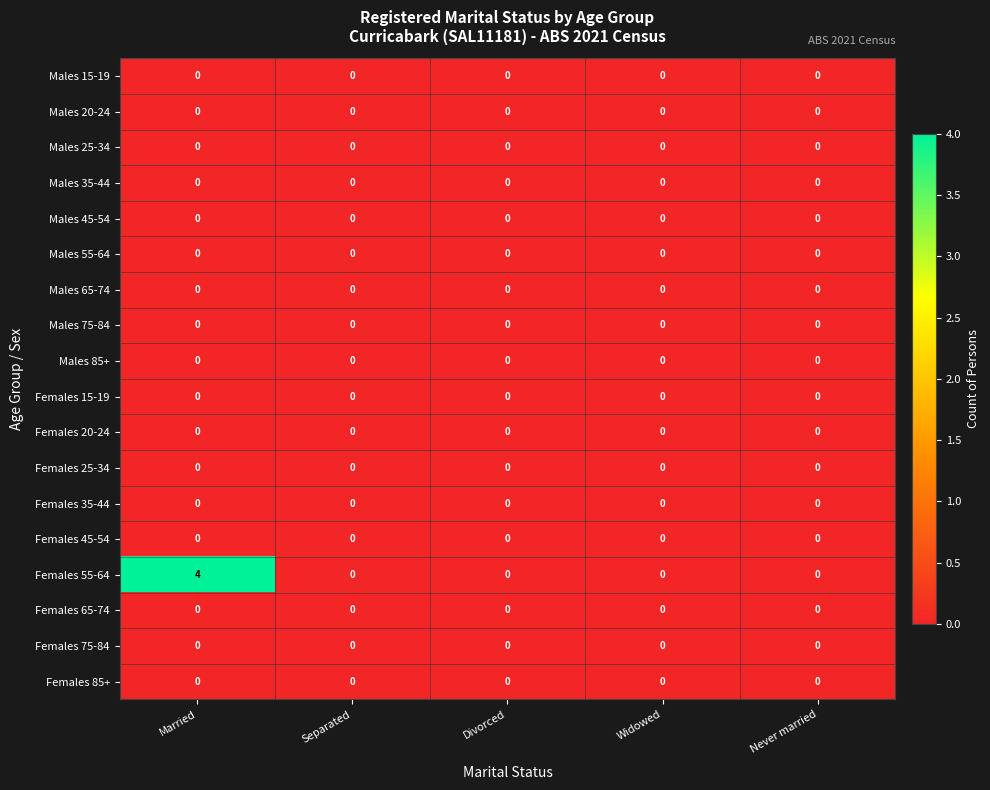

Which series has the largest range (max minus min)?

Females 55-64